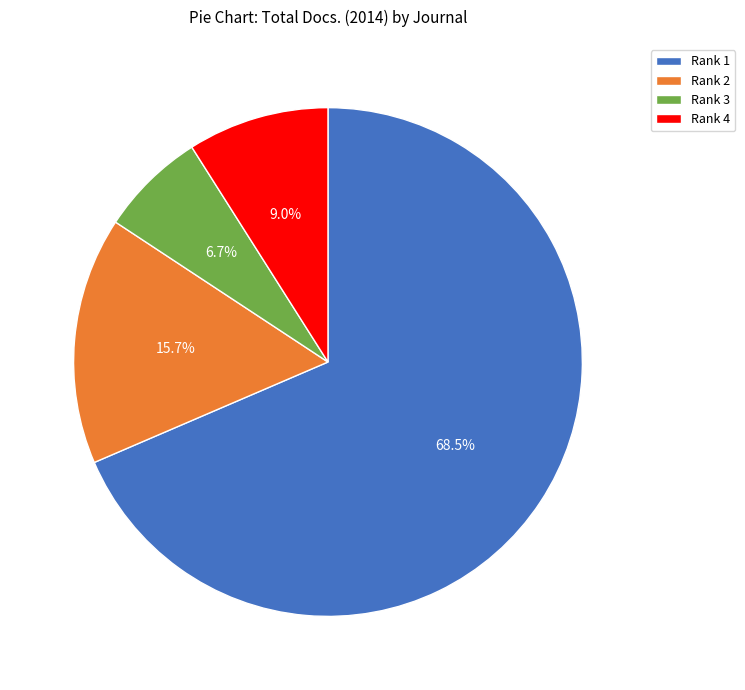

What percentage is NOT represented by Rank 2?

84.3%